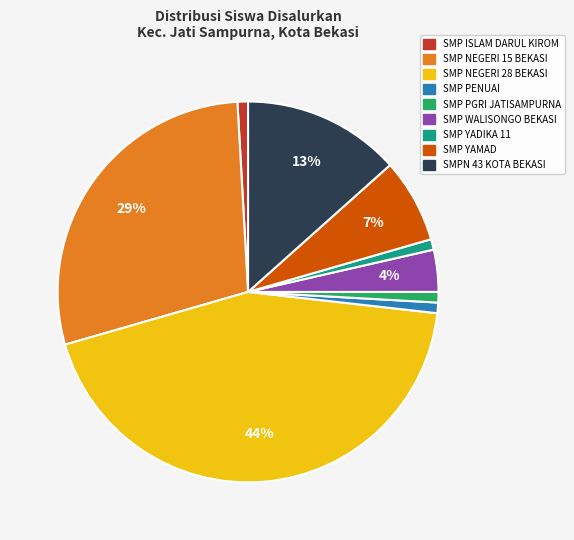

Is the sum of SMP YAMAD and SMP PENUAI greater than half?

No